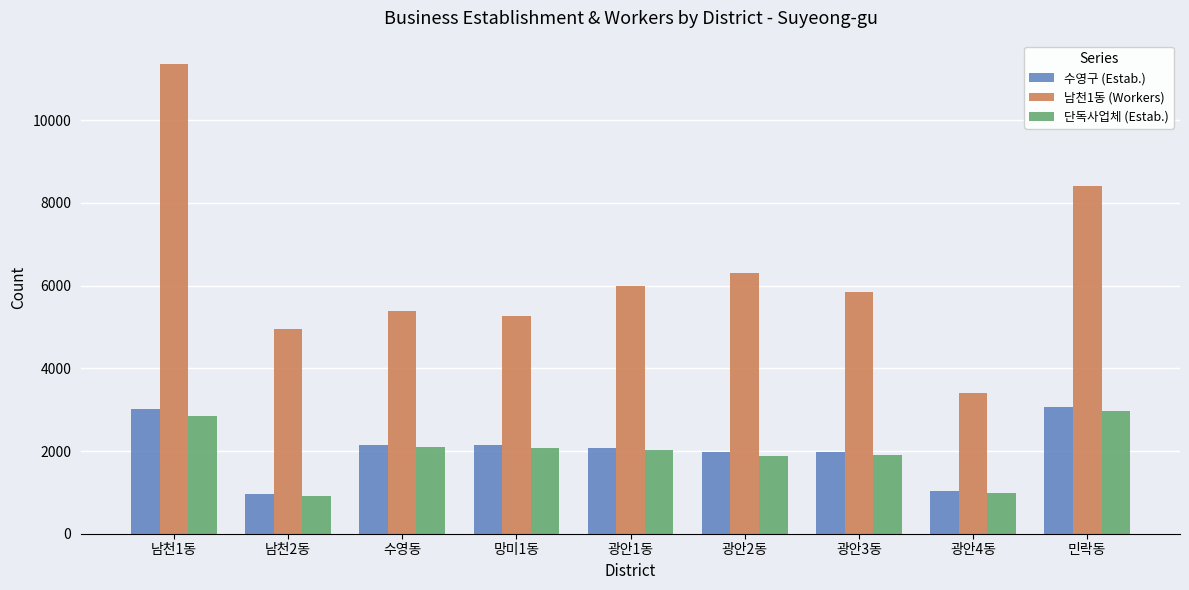

What are all the series names shown in the legend?

수영구 (Estab.), 남천1동 (Workers), 단독사업체 (Estab.)